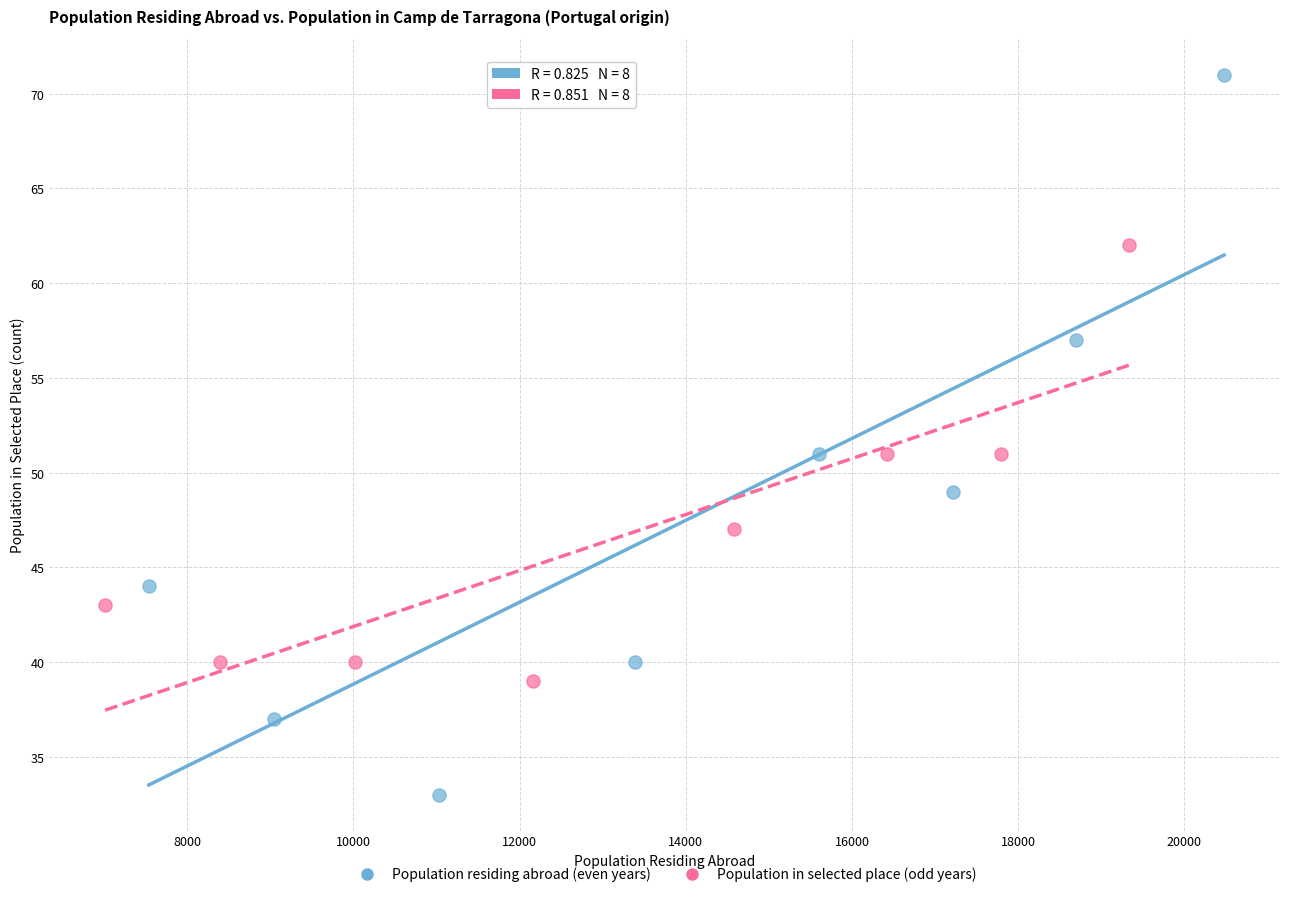

Which series reaches the minimum Y coordinate?

Population residing abroad (even years)